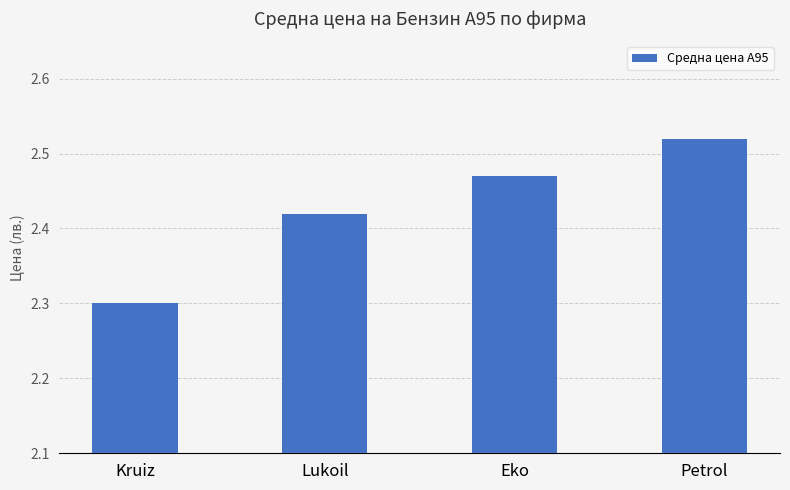

What is the sum of all values?

9.7